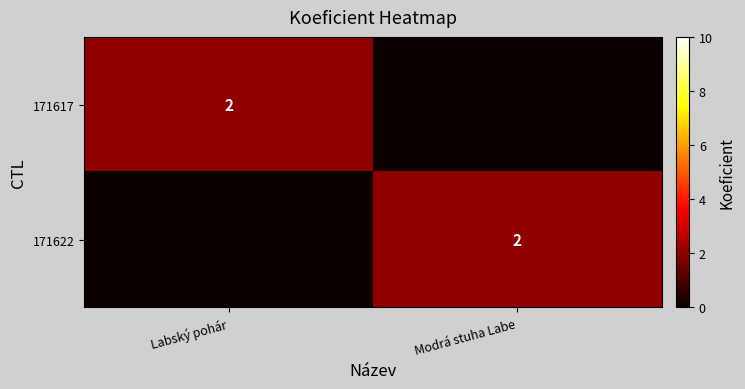

At how many categories does at least one series exceed 1?

2